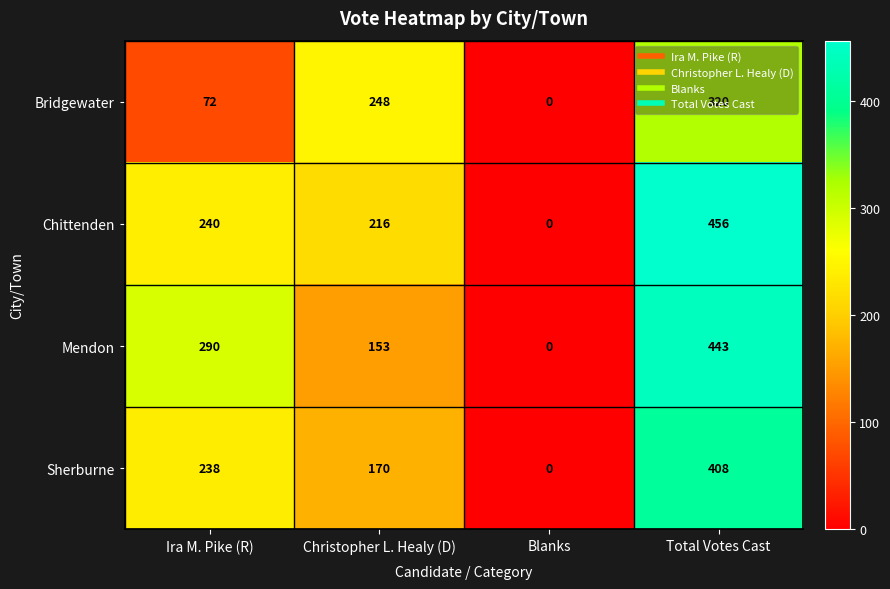

How many values in the Bridgewater series are below 248?

2